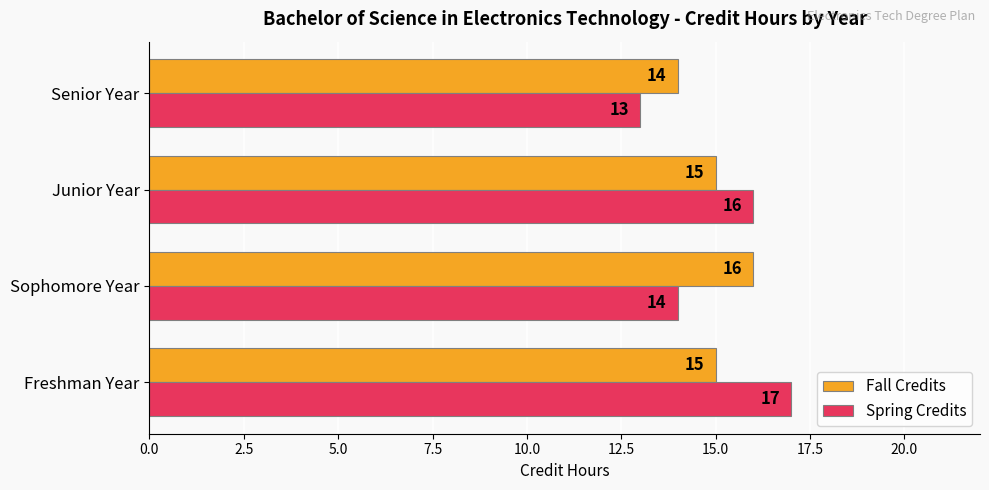

What are all the series names shown in the legend?

Fall Credits, Spring Credits